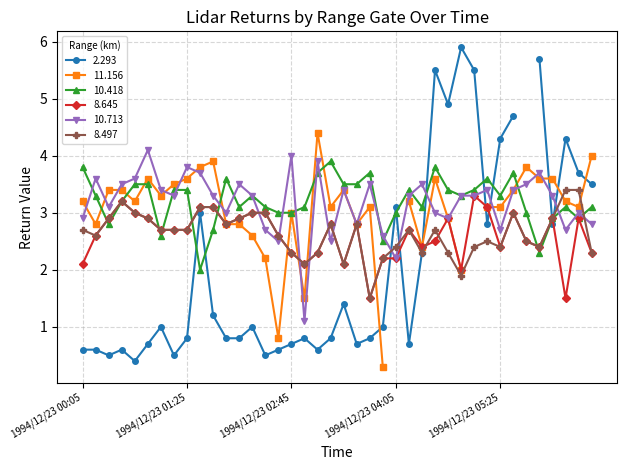

The 8.497 series shows 2.7 at 1994/12/23 00:05. True or false?

True